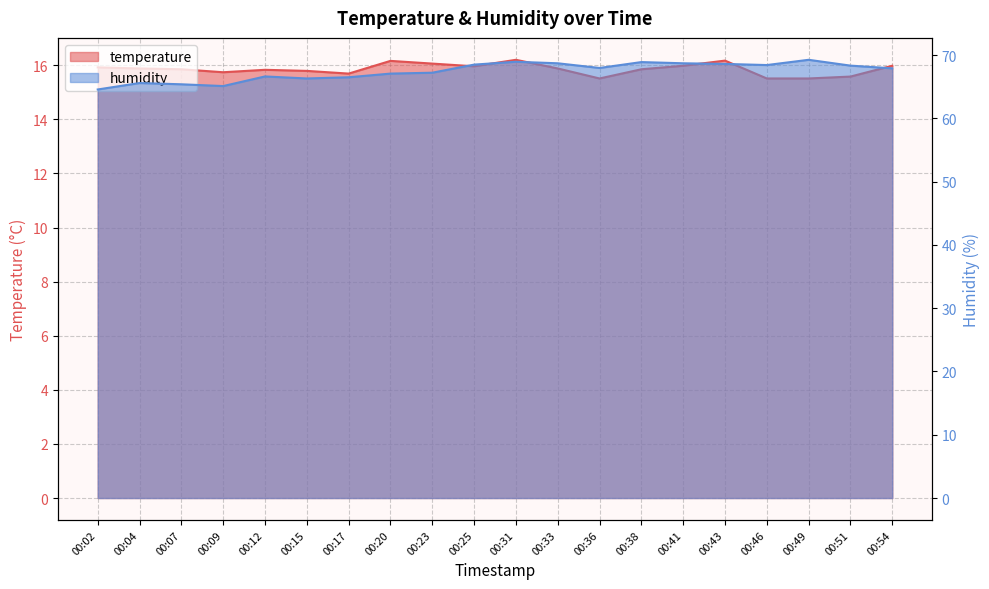

What is the difference between the temperature values at 00:46 and 00:04?

0.4